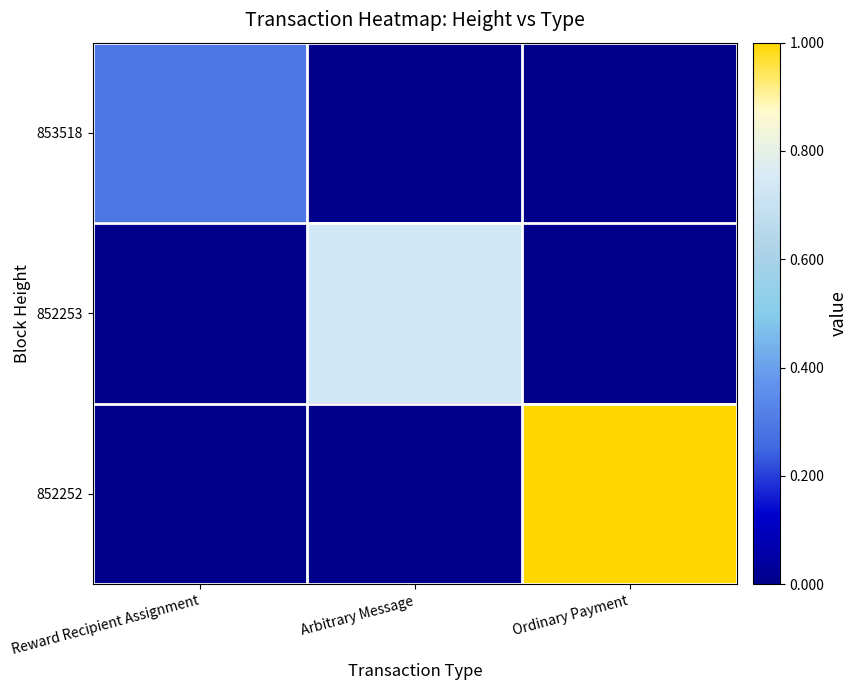

How many data points does each series have?

3